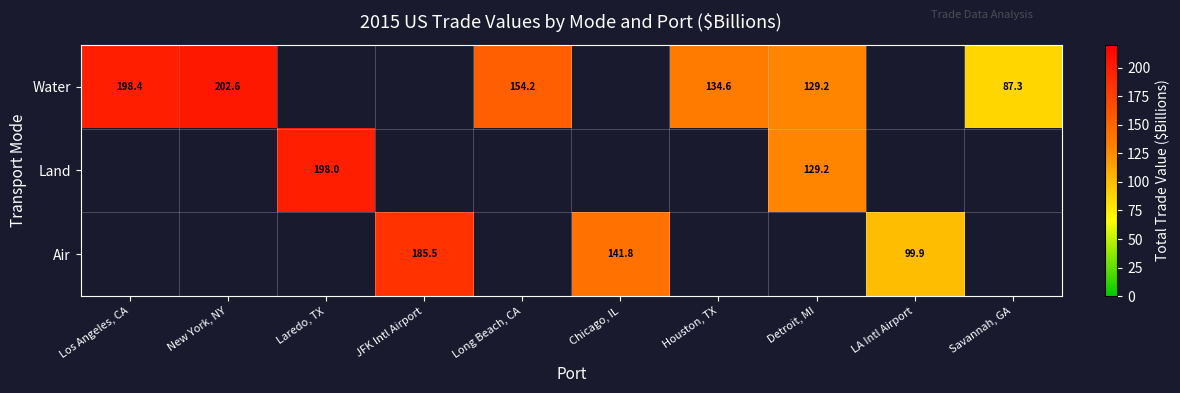

The Water series shows 191.1 at Houston, TX. True or false?

False